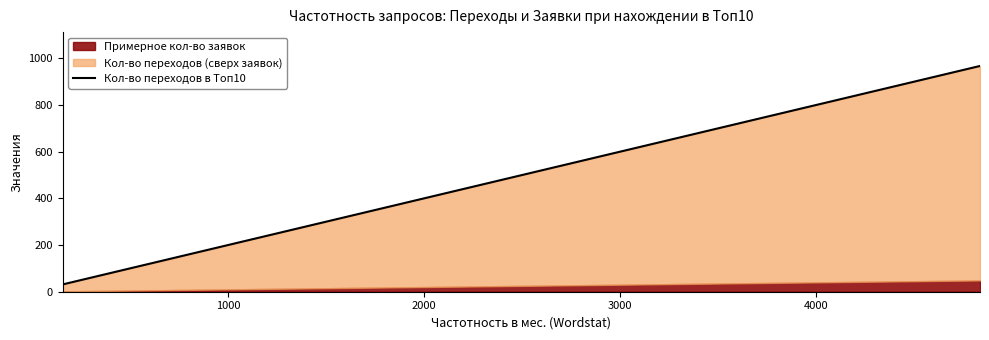

The value at 14 is 70.8. True or false?

False